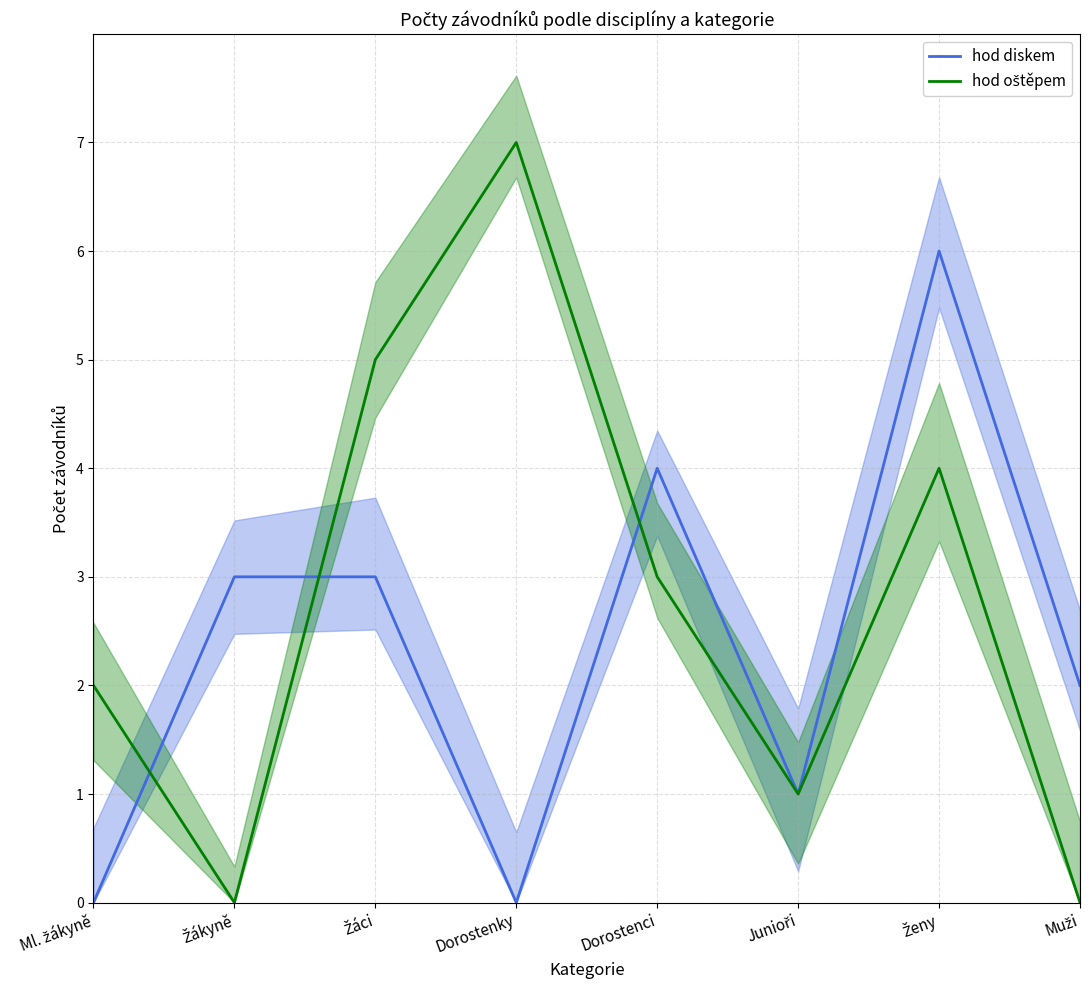

What is the value of the hod oštěpem point at the 6th from the left?

1